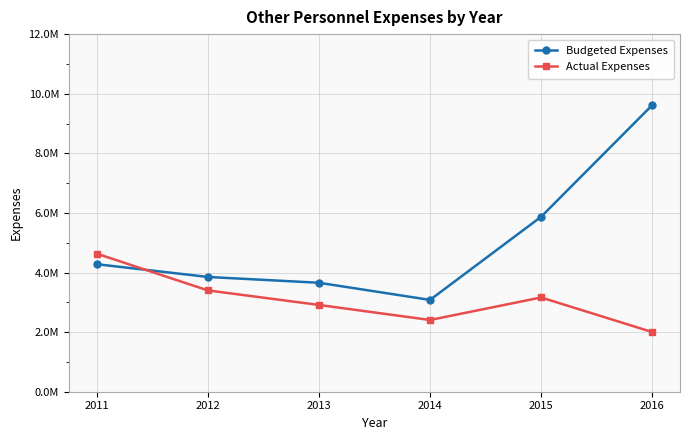

What are all the series names shown in the legend?

Budgeted Expenses, Actual Expenses